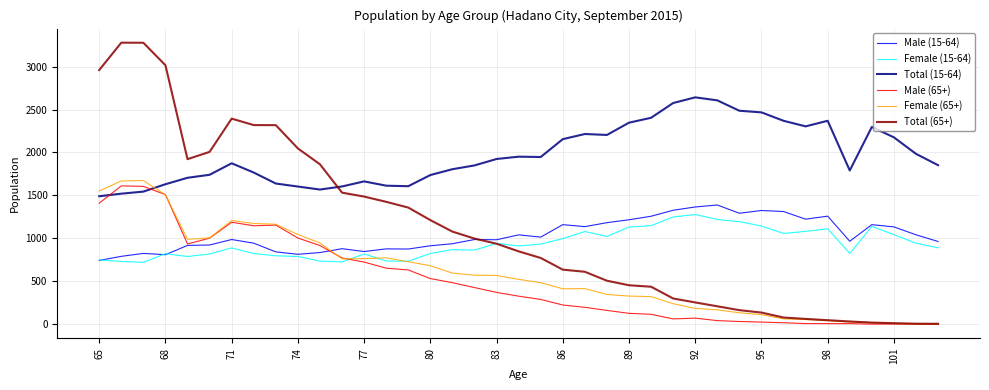

Which series has the largest total across all categories?

Total (15-64)